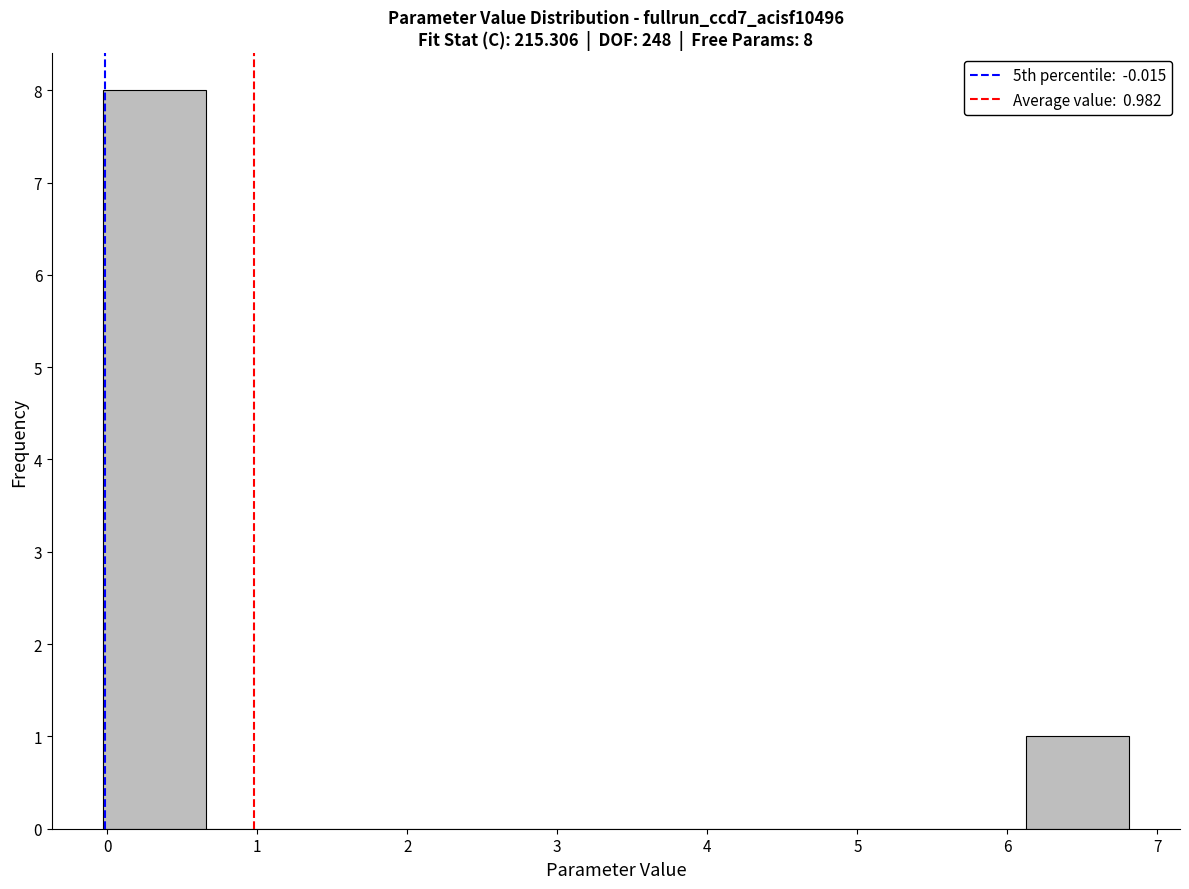

Over which range of the x-axis is the bar tallest?

0.0 to 0.7